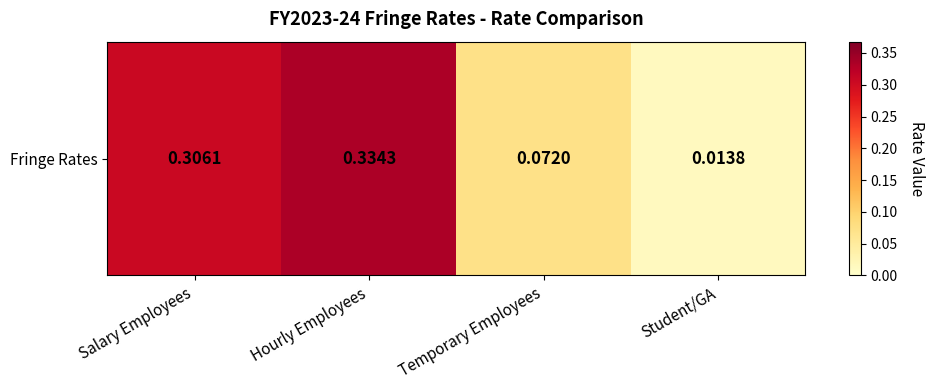

Which has a higher value, Salary Employees or Temporary Employees?

Salary Employees